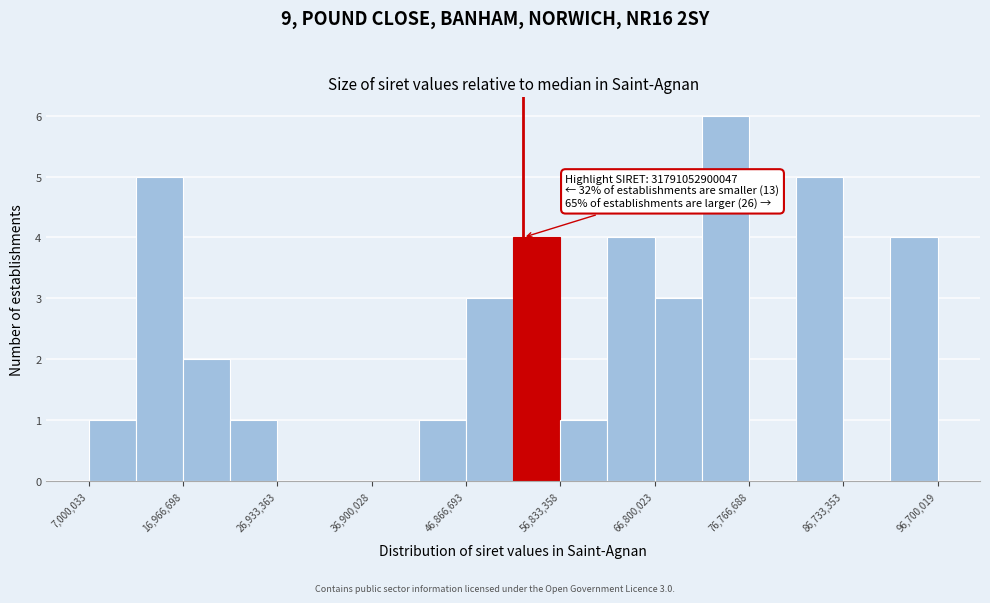

Over which range of the x-axis is the bar tallest?

72000000 to 77000000